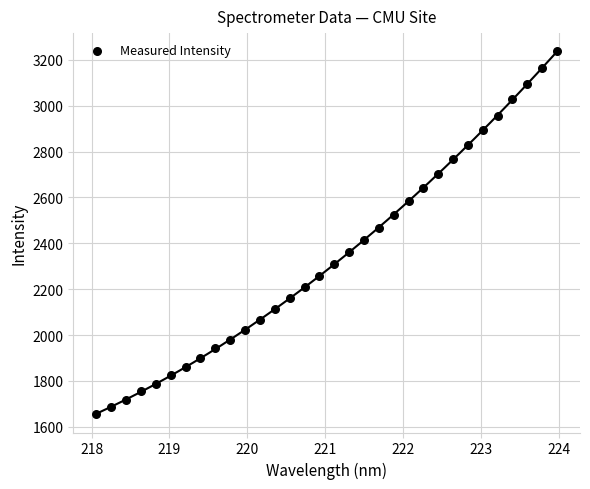

What is the range of Y values (max minus min)?

1582.5